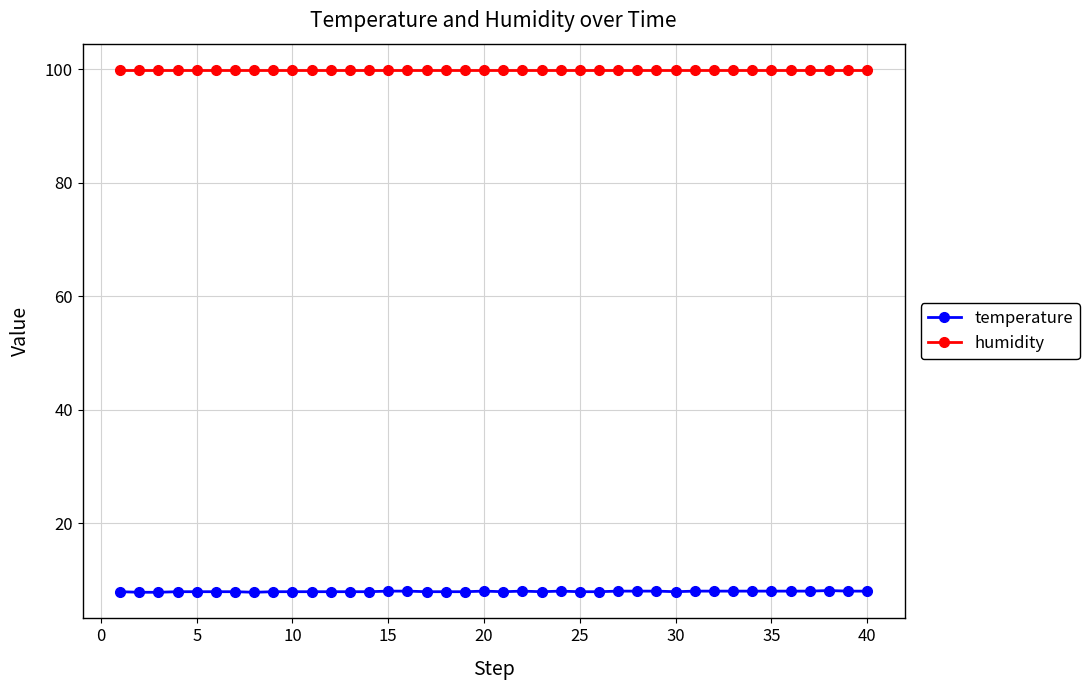

List the series in order of their overall mean, highest first.

humidity, temperature